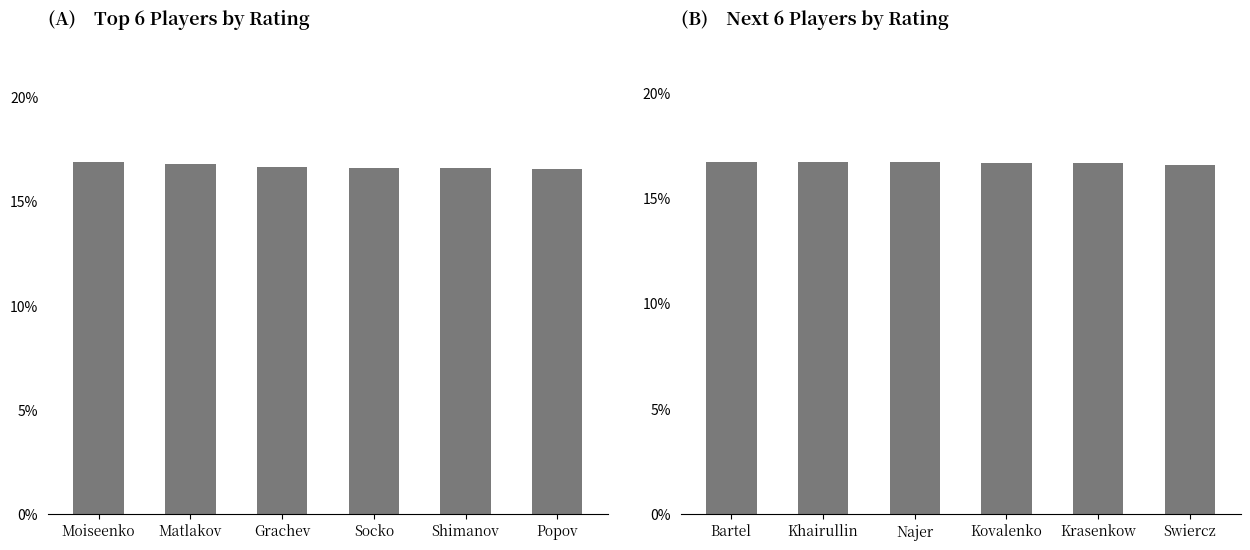

What is the label of the 3rd bar from the left?

Najer